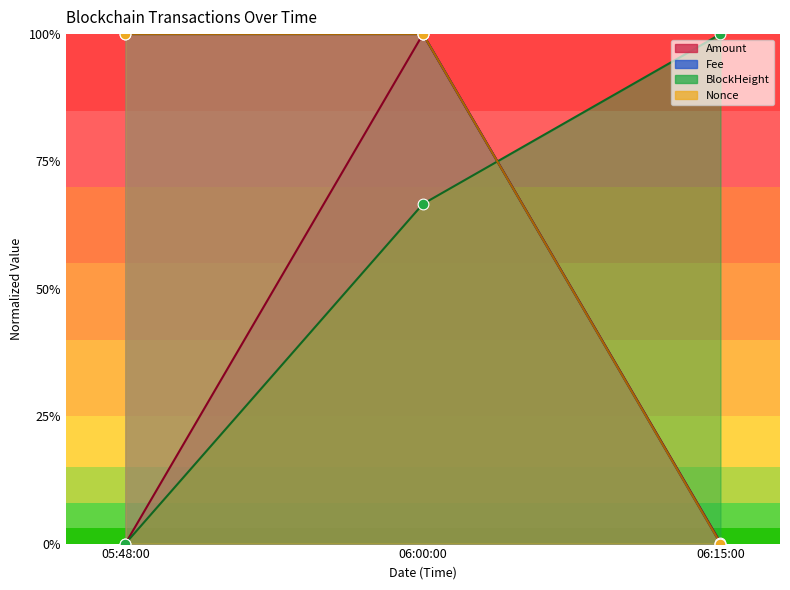

What is the total value across all series at 06:00:00?

3.7